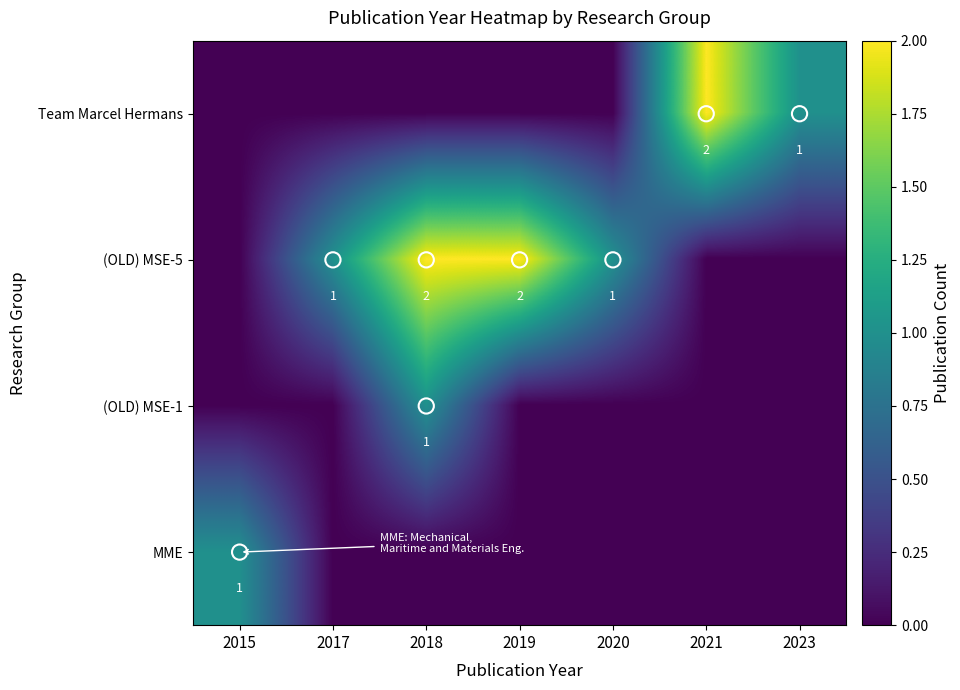

List the labels in order of (OLD) MSE-5 value, largest first.

2018, 2019, 2017, 2020, 2015, 2021, 2023